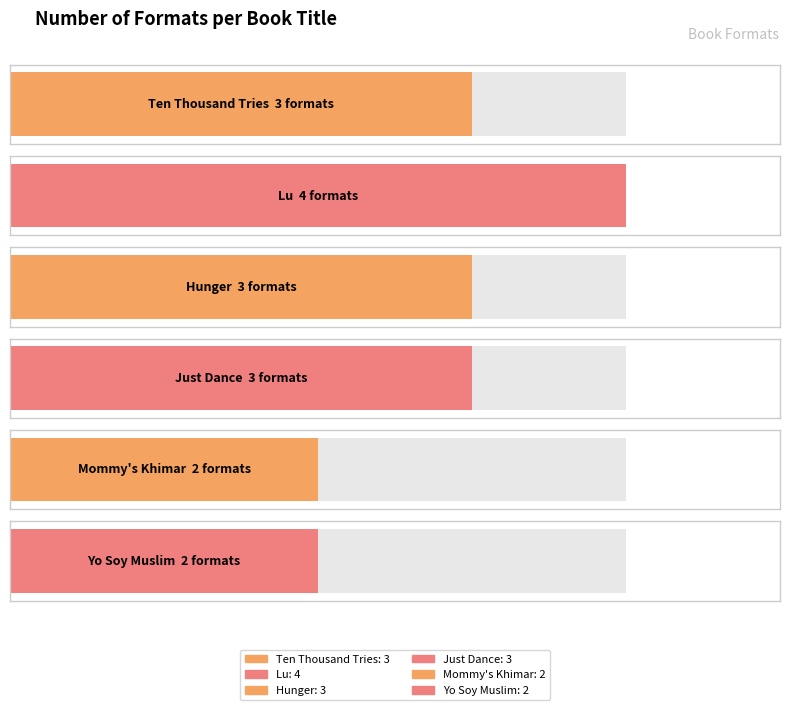

Reading left to right, transcribe all the data shown in this chart.

3	4	3	3	2	2